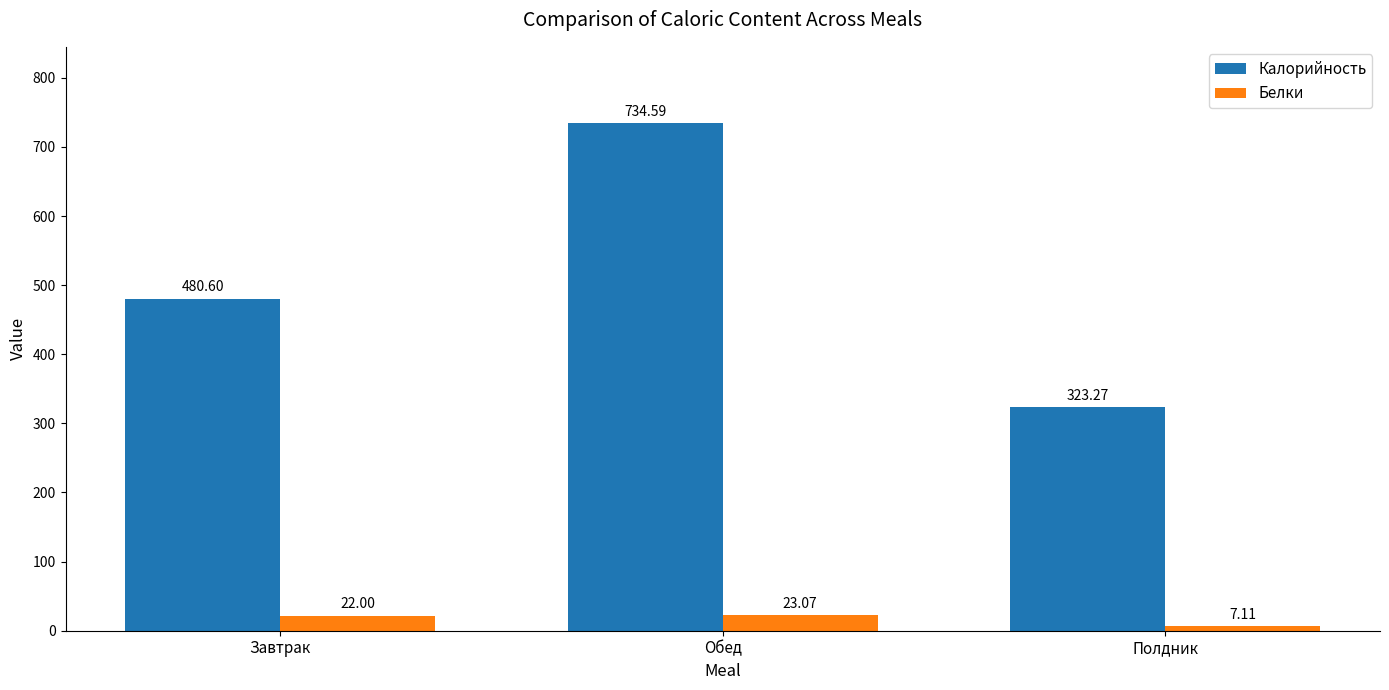

How many data points in Калорийность are less than 480?

1